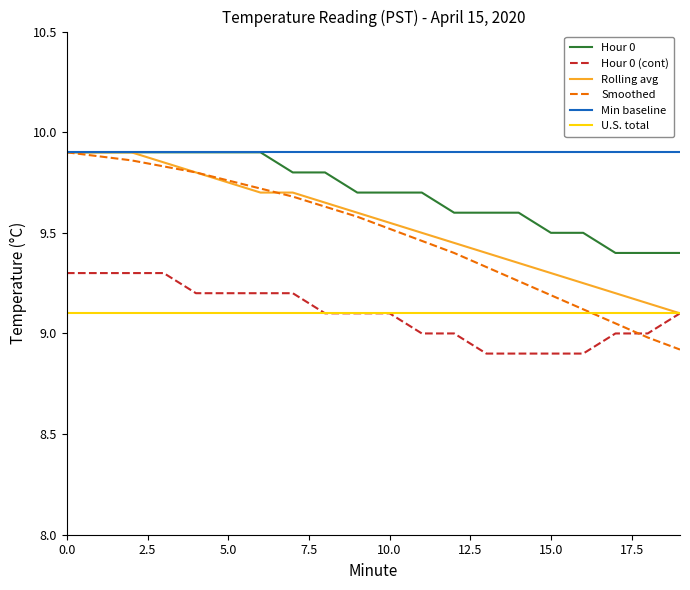

Which series has the widest spread of values?

Smoothed